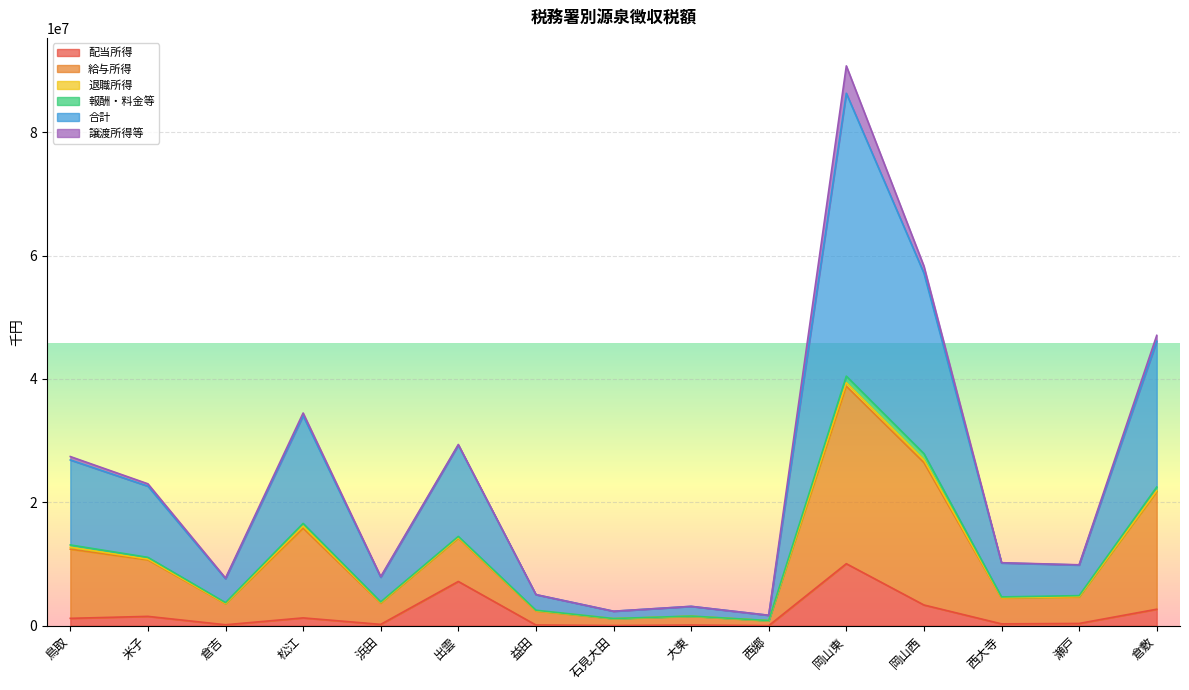

What is the highest value of the 配当所得 series?

10054366